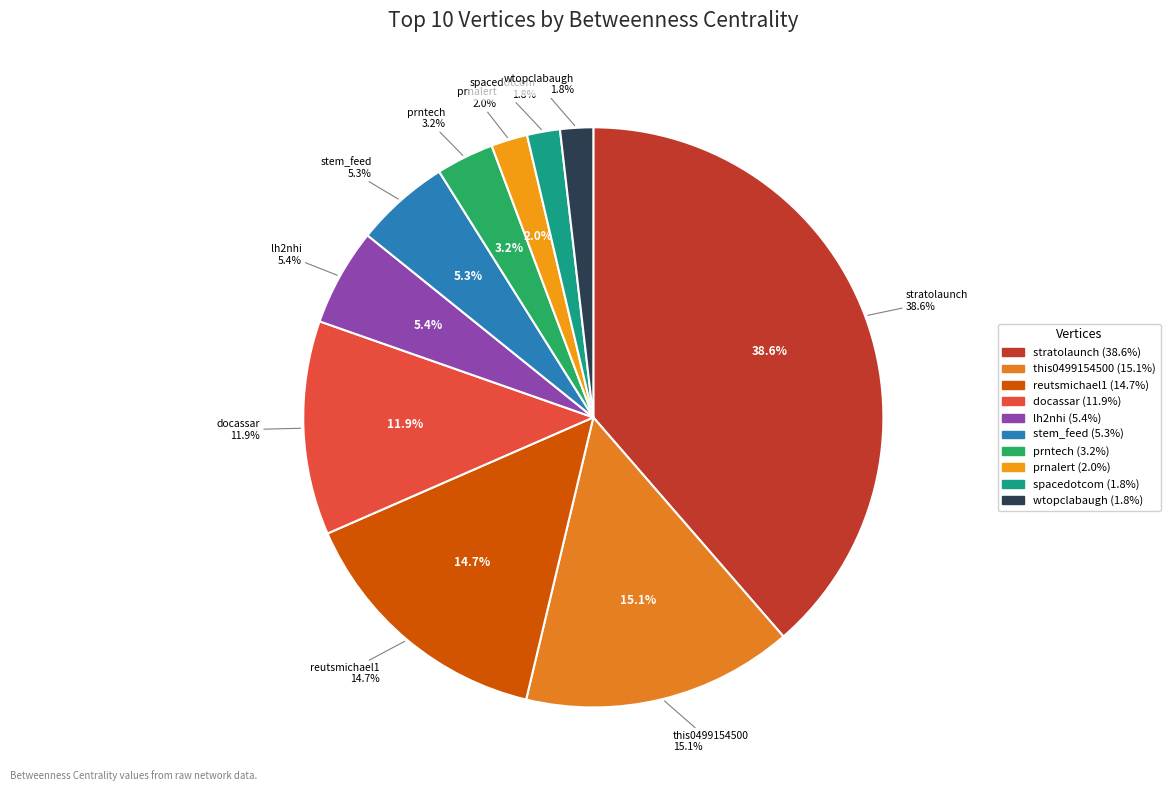

How much of the chart is everything except lh2nhi?

94.6%